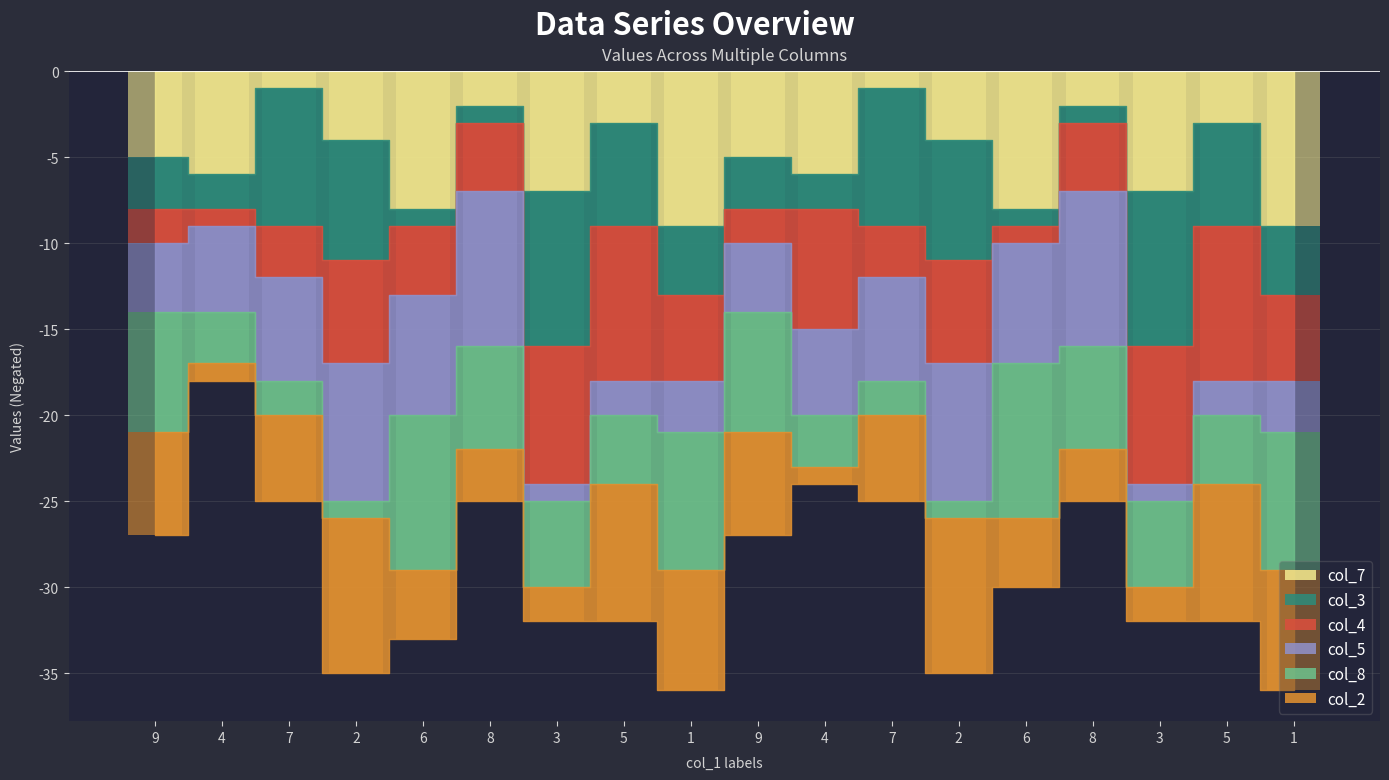

What are all the series names shown in the legend?

col_7, col_3, col_4, col_5, col_8, col_2